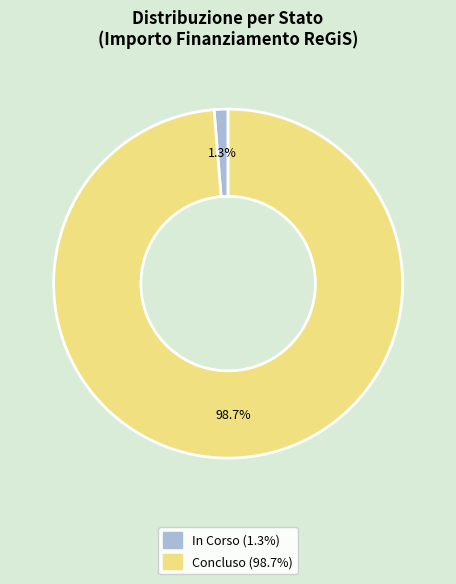

Count the number of slices in the pie.

2